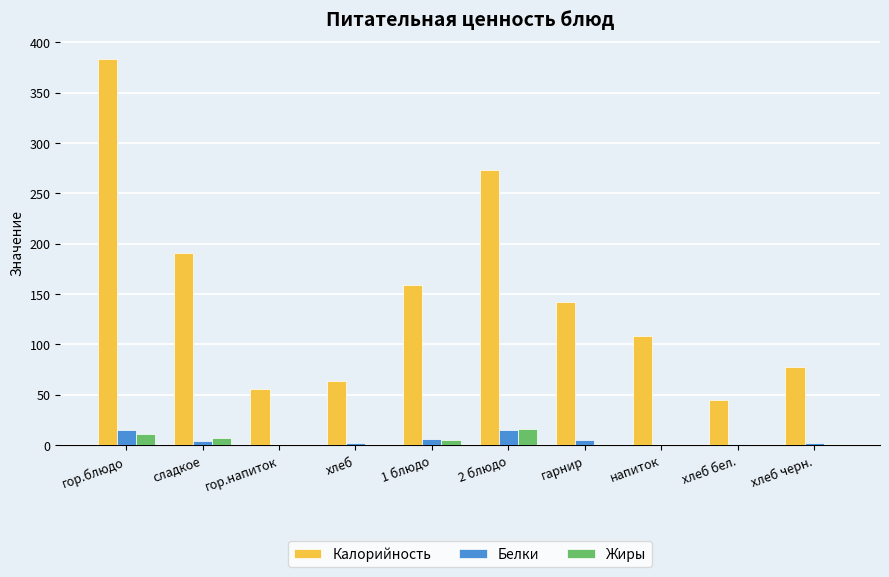

How many groups of bars are there?

10